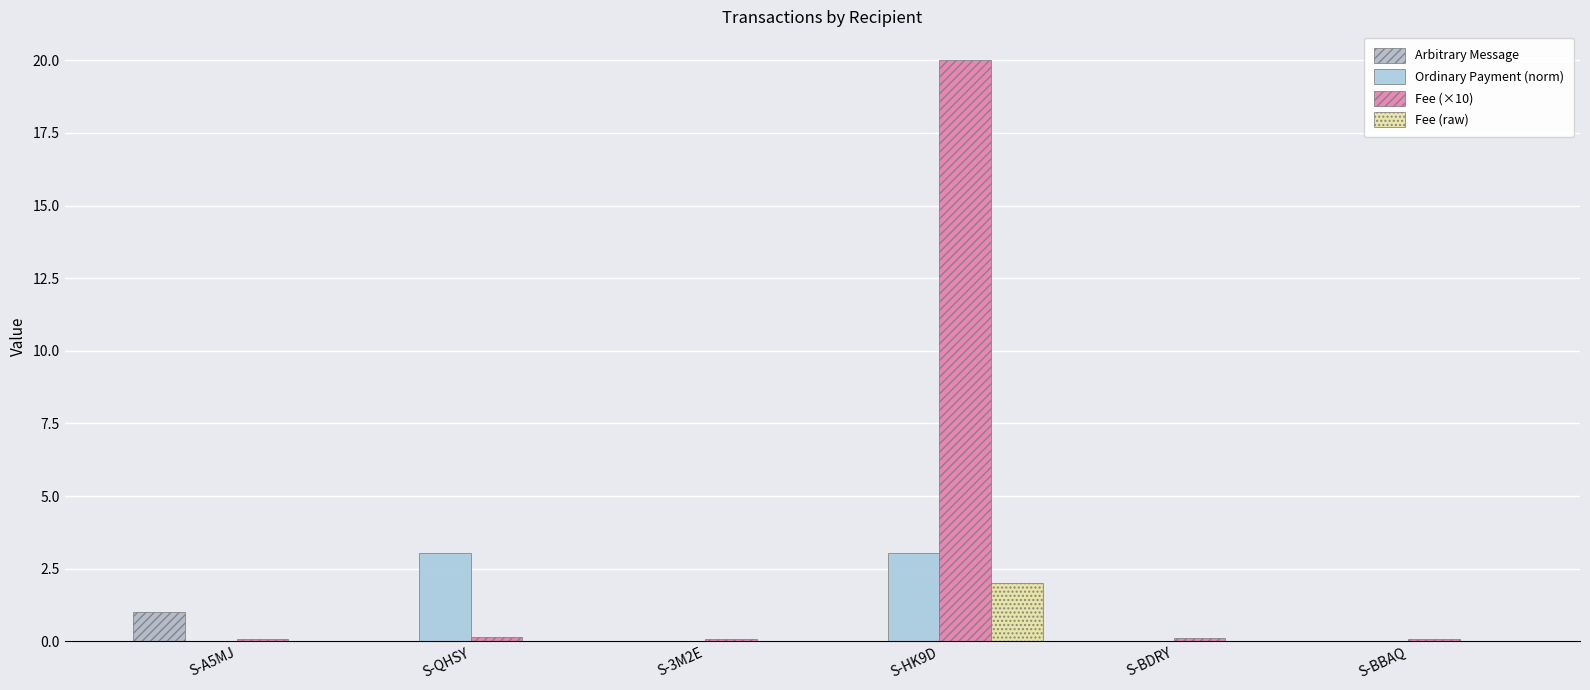

How many groups of bars are there?

6